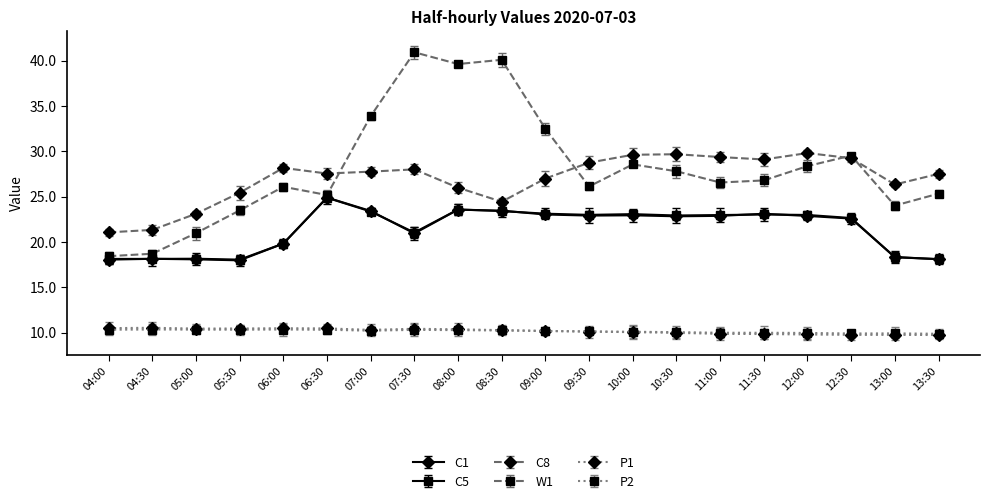

Is it true that C5 equals 23.4 at 08:30?

True